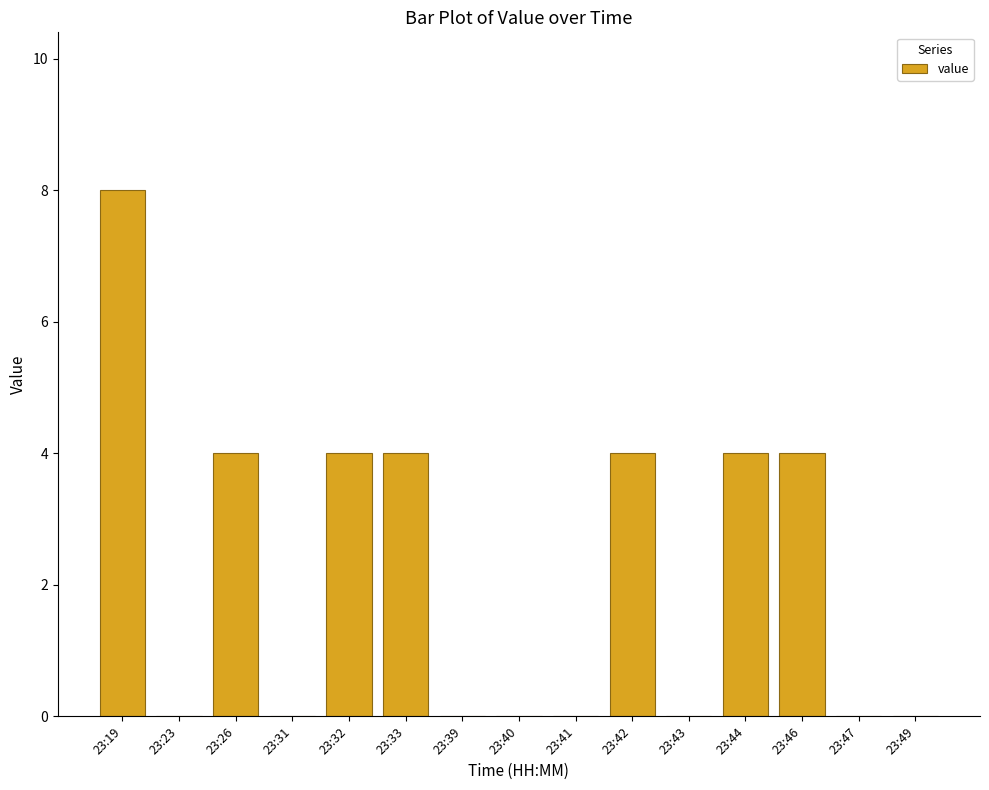

Are the bars horizontal?

No